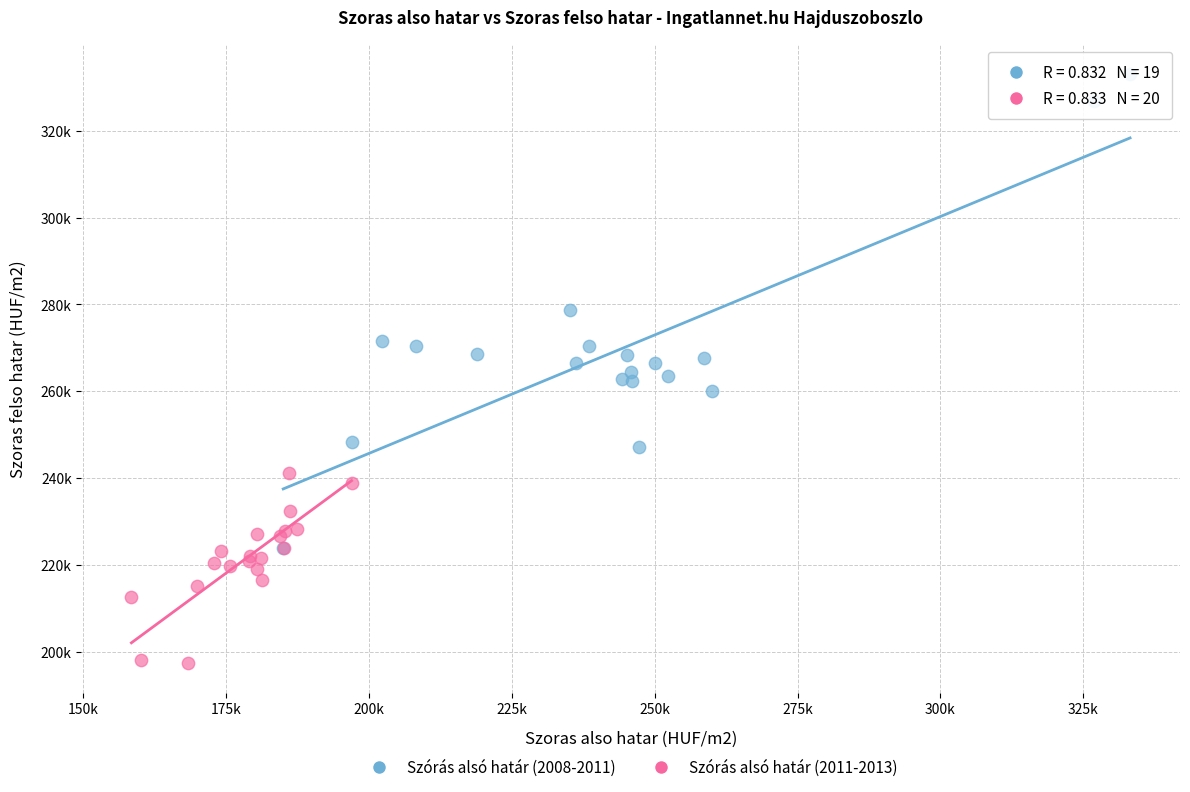

What are all the series names shown in the legend?

Szórás alsó határ (2008-2011), Szórás alsó határ (2011-2013)